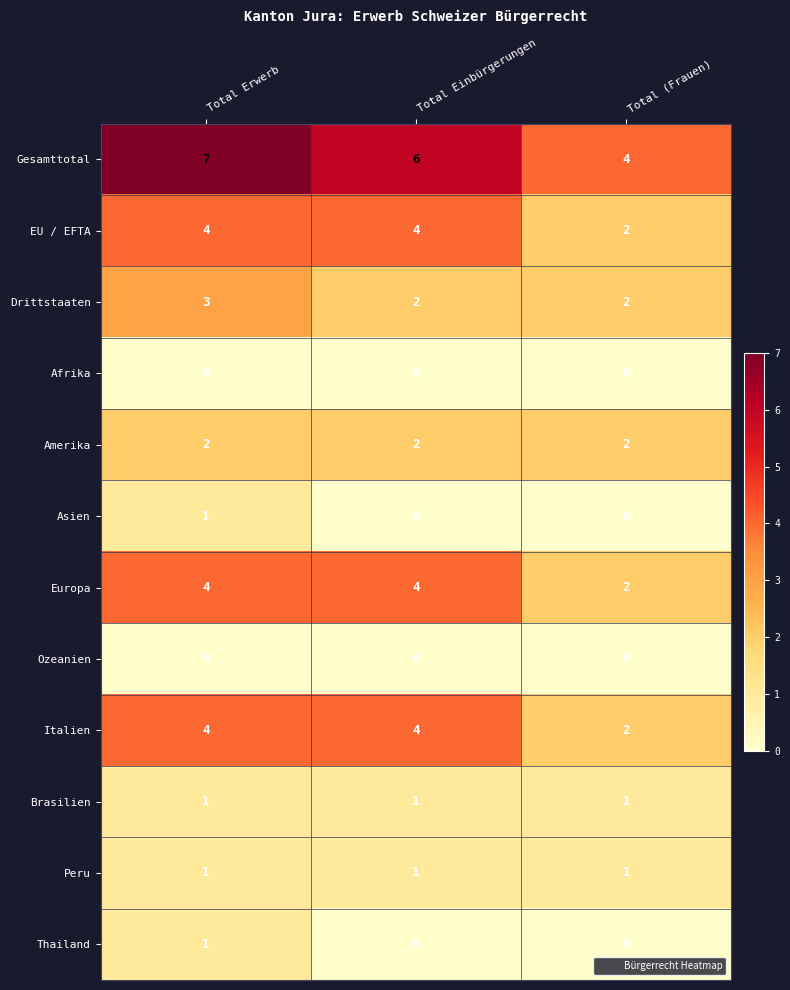

What is the spread (max minus min) of values at Total Erwerb?

7